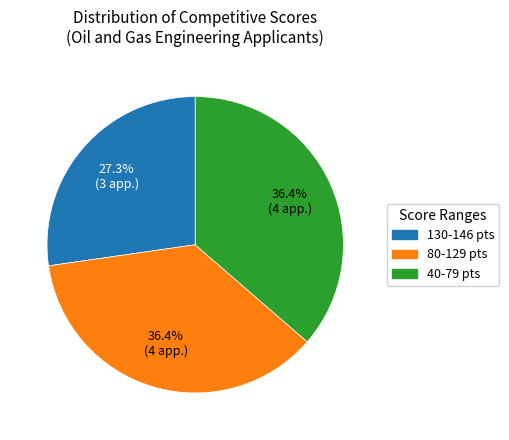

Is there any slice that represents more than half of the pie?

No